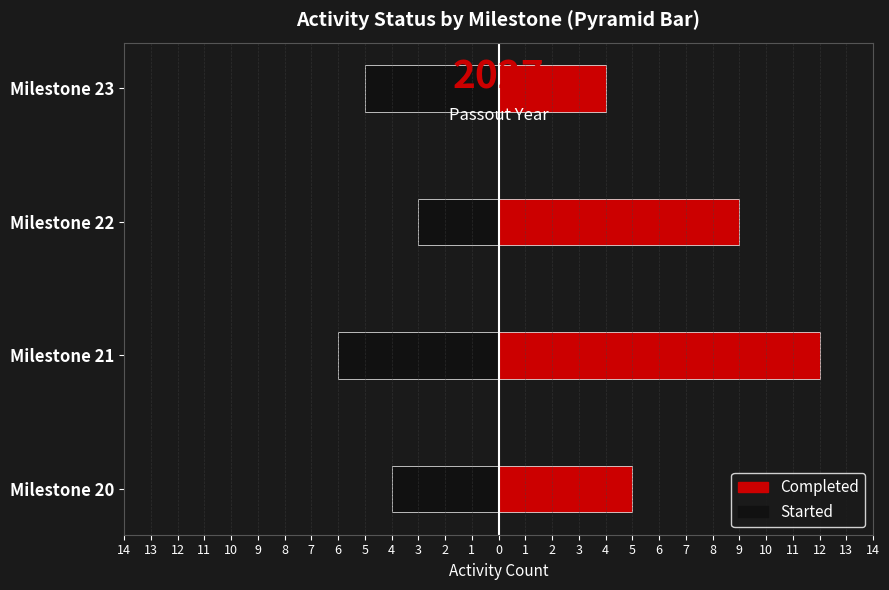

Between Milestone 20 and Milestone 21, which is larger?

Milestone 20